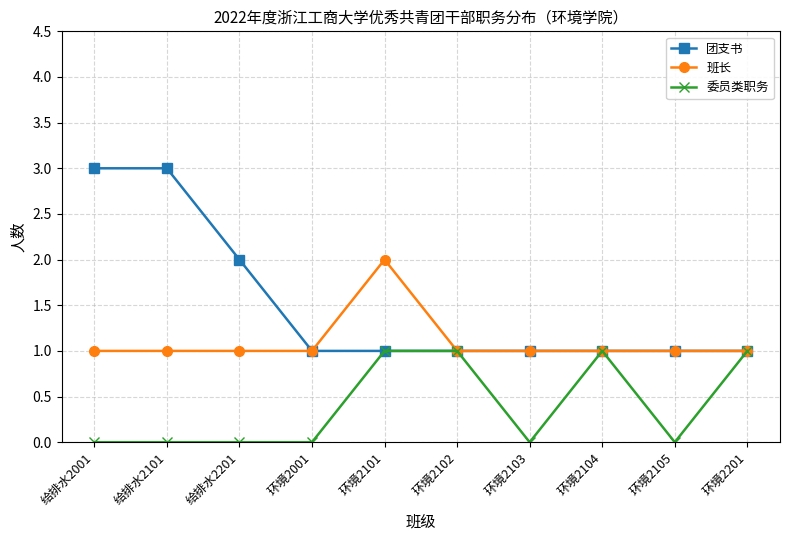

List the series in order of their peak value, lowest first.

委员类职务, 班长, 团支书